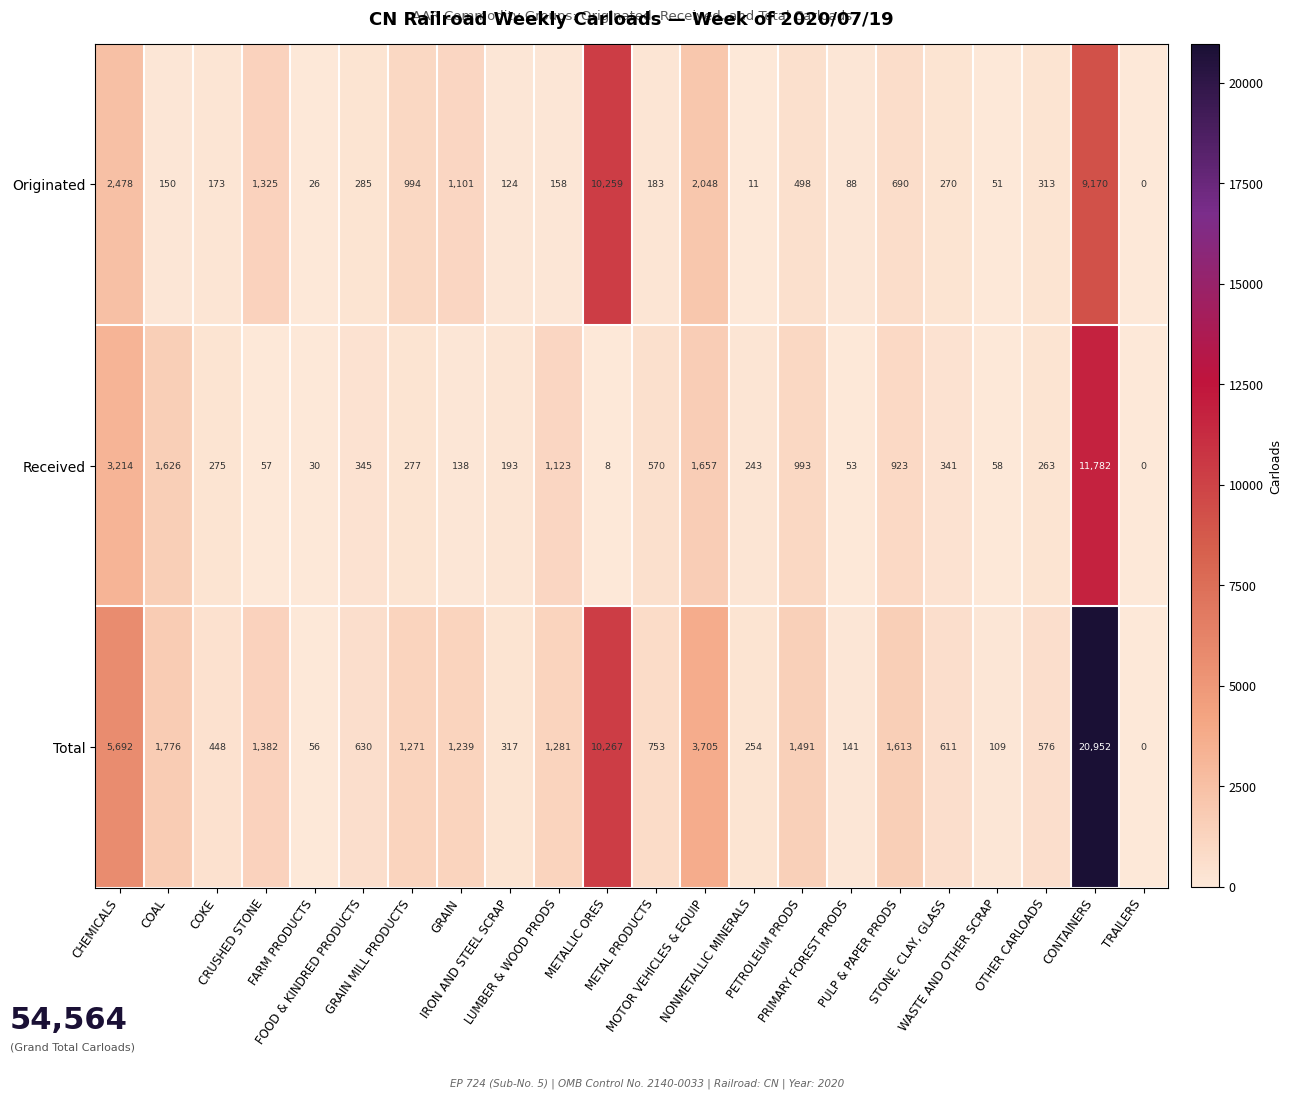

What is the total value across all series at OTHER CARLOADS?

1152